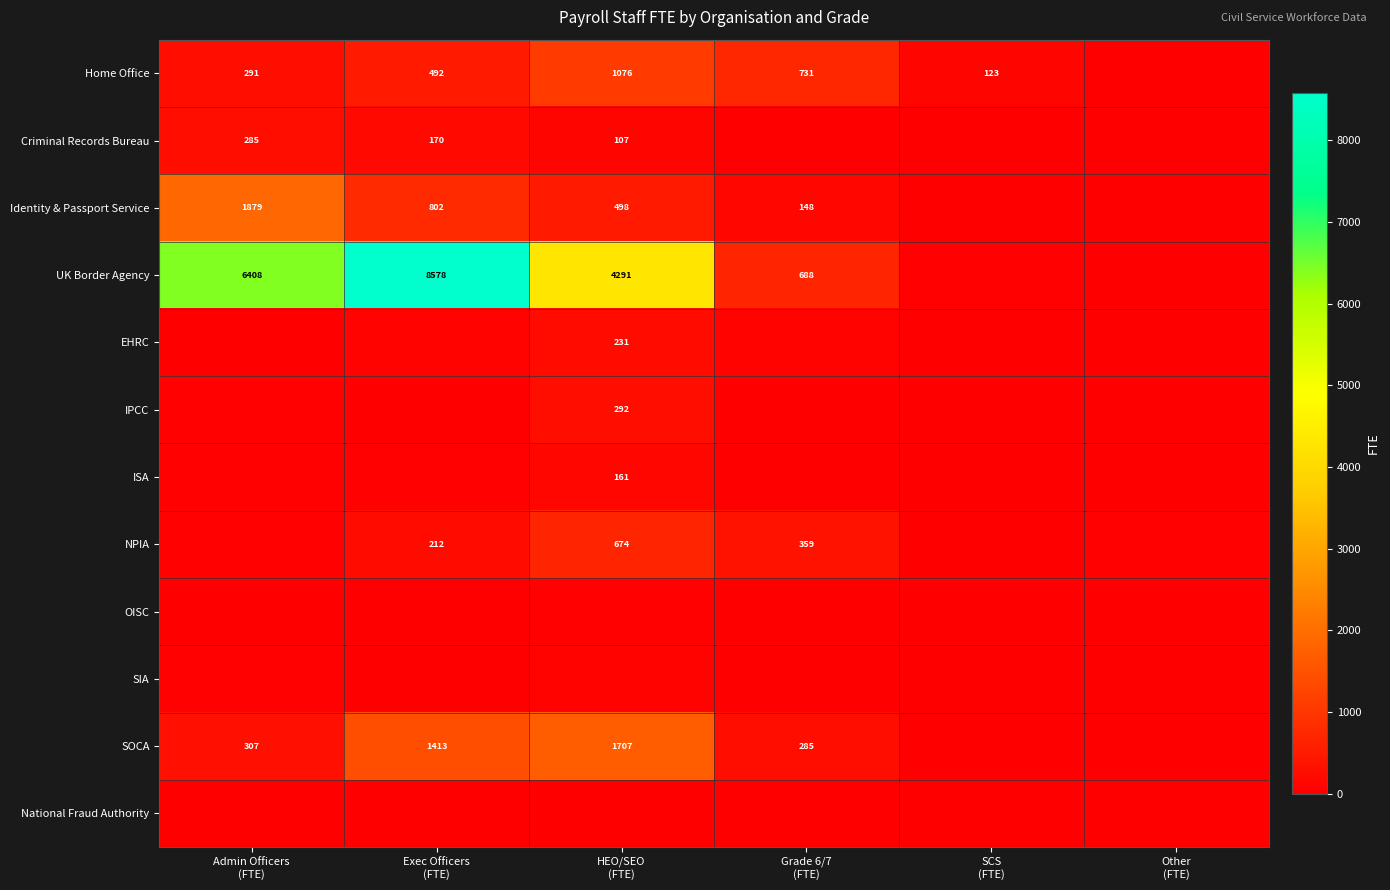

What is the spread (max minus min) of values at HEO/SEO
(FTE)?

4269.2